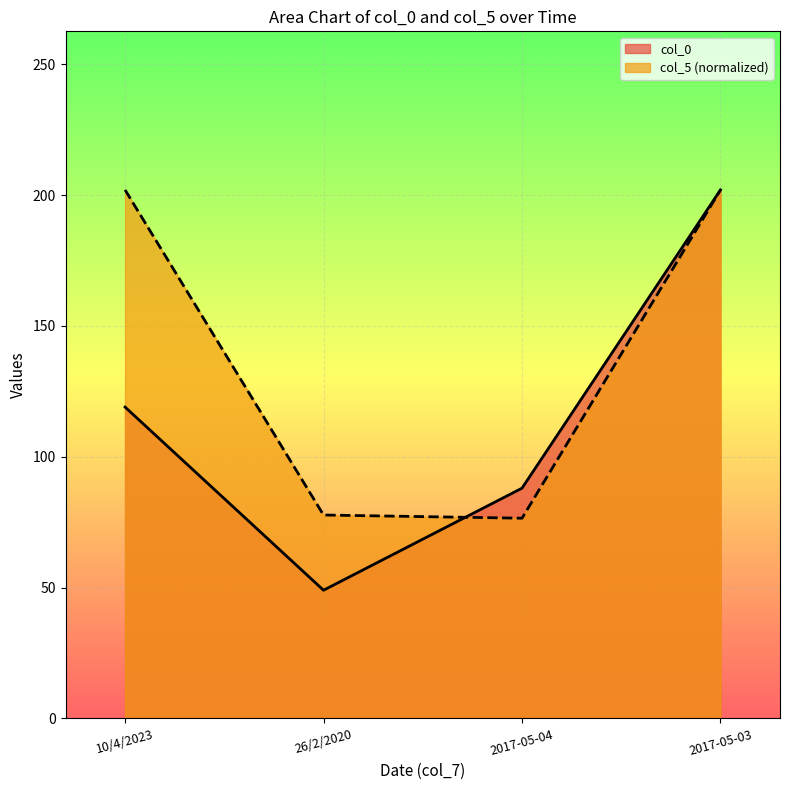

Which series has the largest range (max minus min)?

col_0